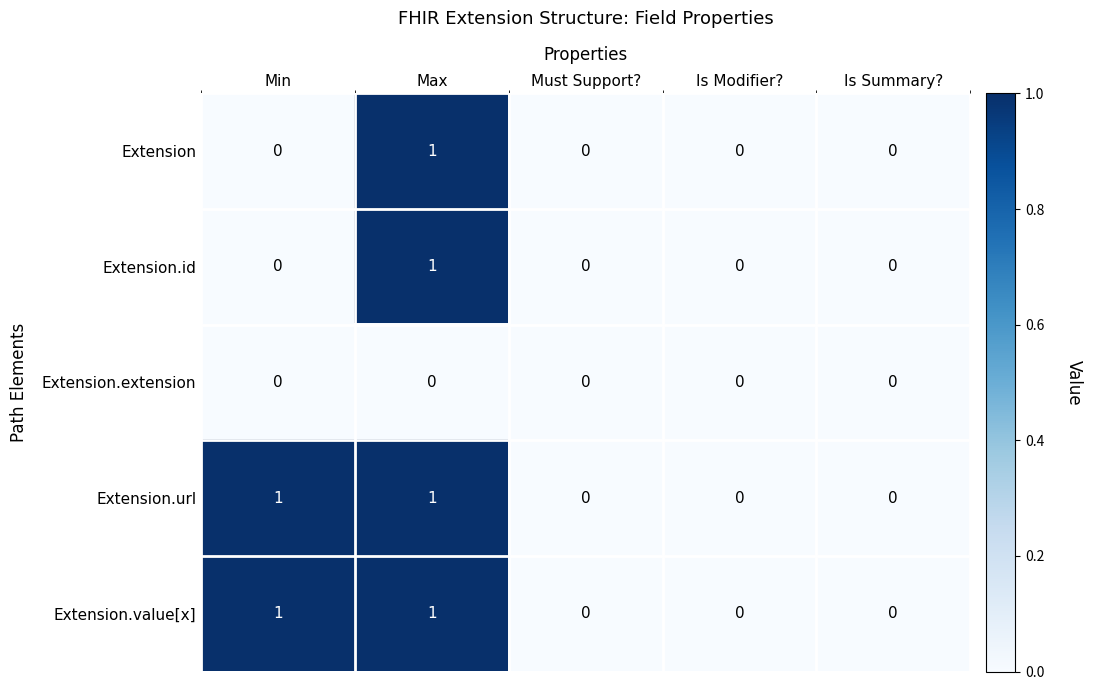

Is the value of Extension.value[x] at Min greater than the value of Extension.extension at Max?

Yes